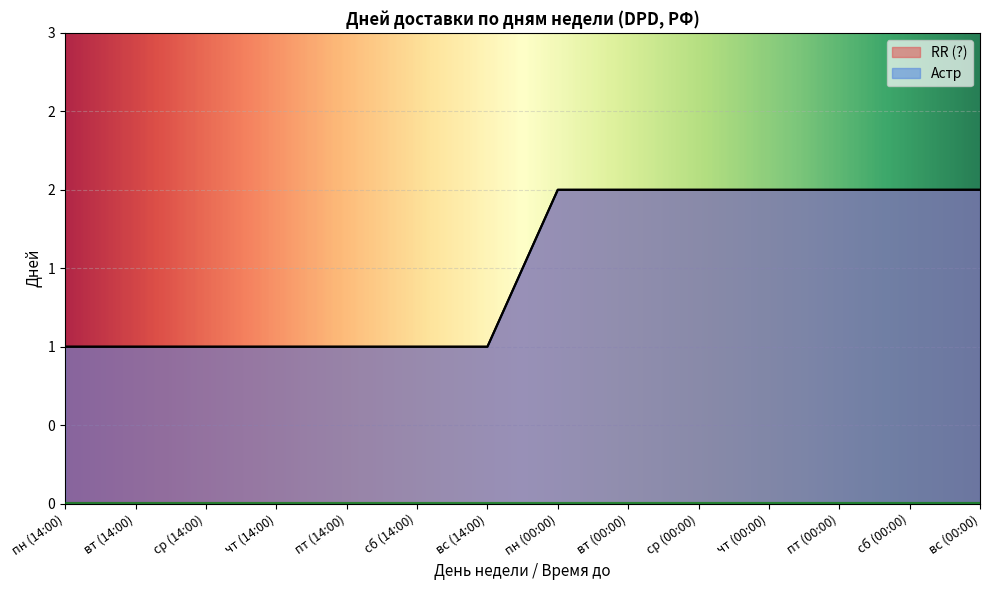

Reading left to right, extract all data points from this chart.

RR (?): 1	1	1	1	1	1	1	2	2	2	2	2	2	2
Астр: 1	1	1	1	1	1	1	2	2	2	2	2	2	2